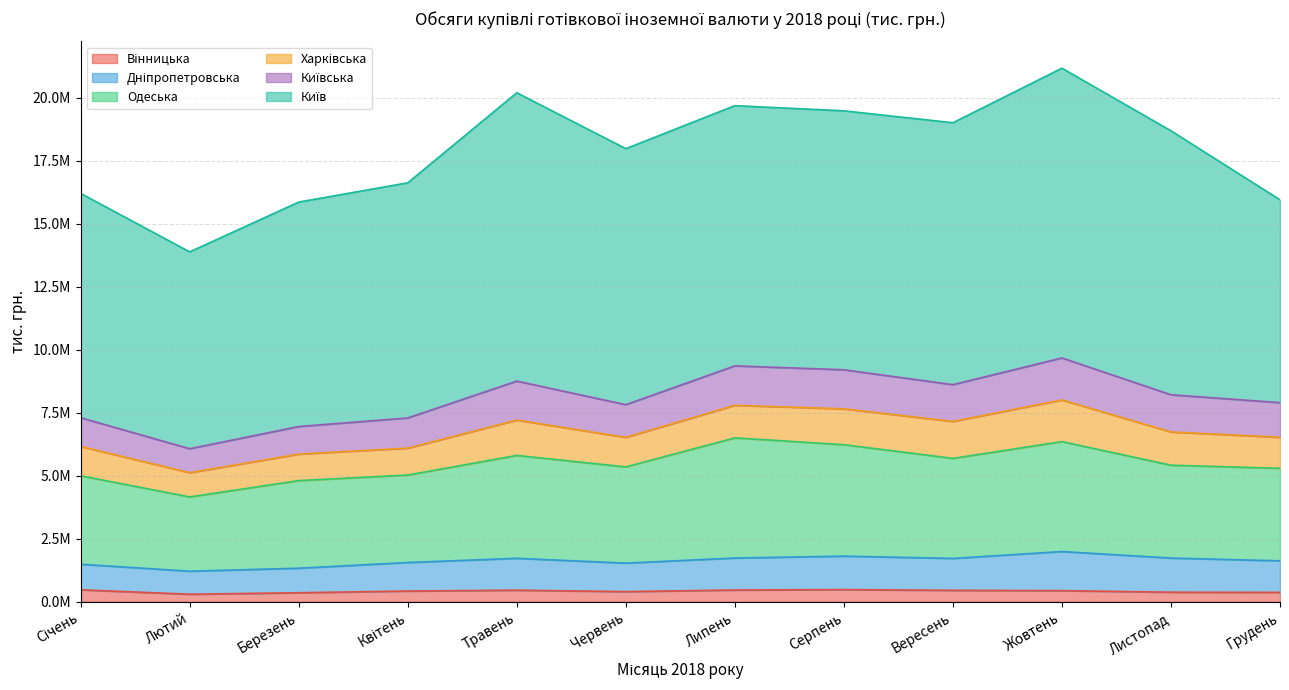

True or false: Дніпропетровська and Вінницька cross at least once.

False